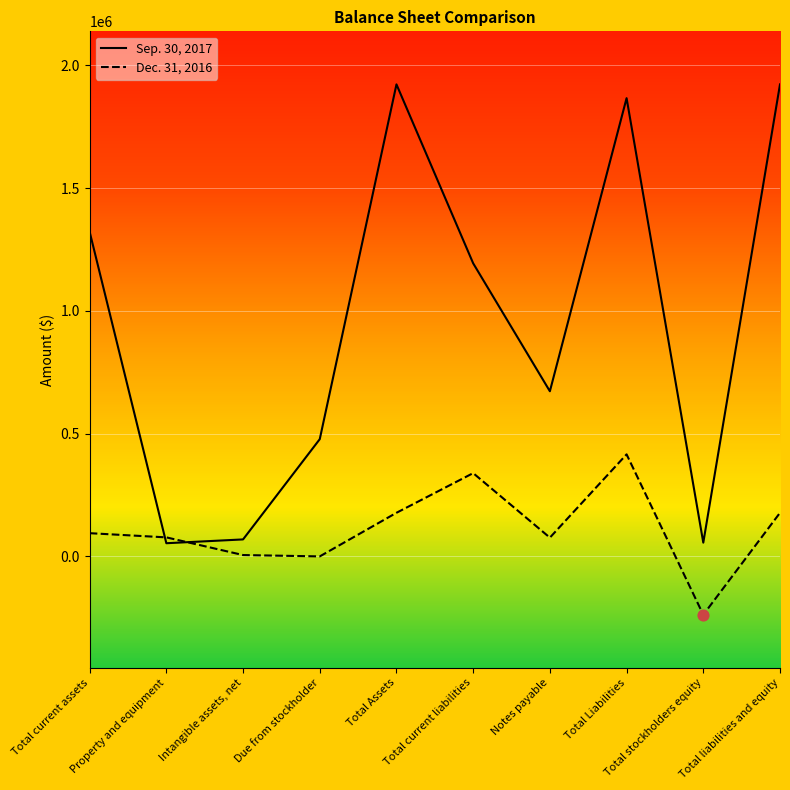

Which series has the largest range (max minus min)?

Sep. 30, 2017